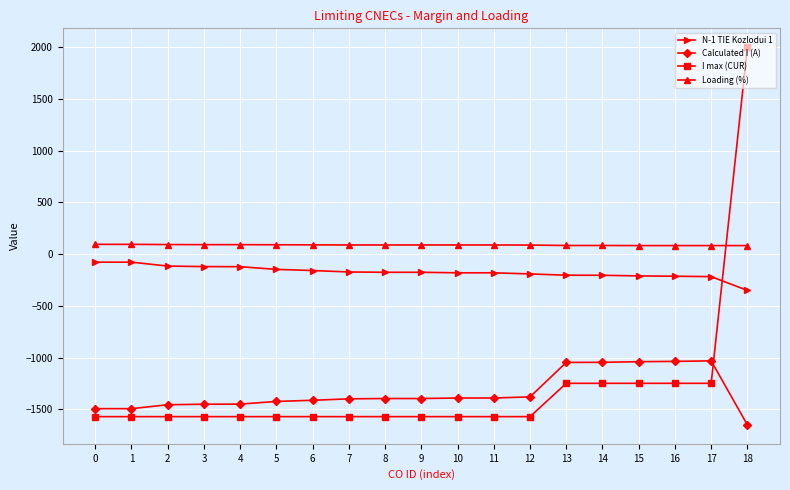

Rank the series by their maximum value, from lowest to highest.

Calculated I (A), N-1 TIE Kozlodui 1, Loading (%), I max (CUR)